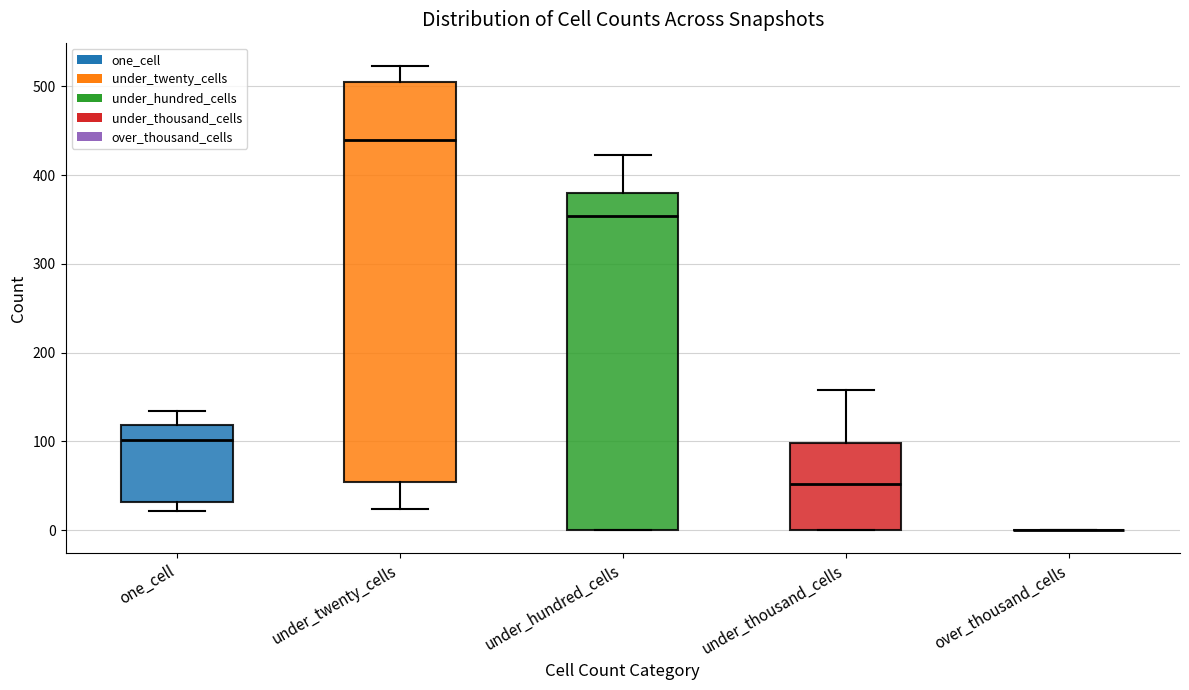

Where does the median line of the box for under_thousand_cells sit on the y-axis? The values are not printed on the chart, so give them approximately, as read against the axis.

50